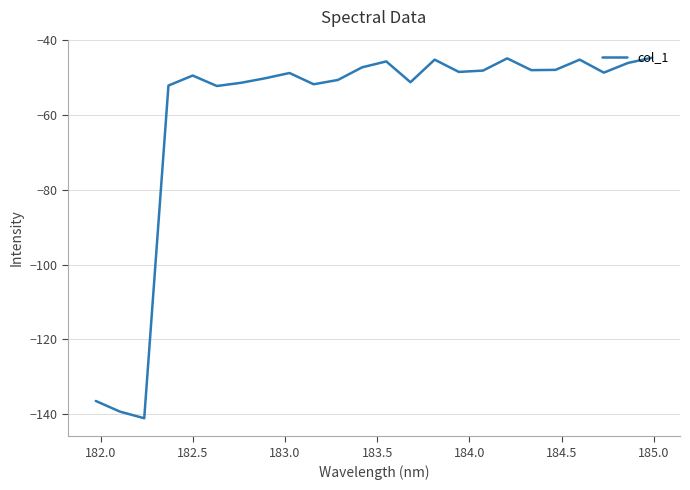

What is the maximum value shown in the chart?

-44.6